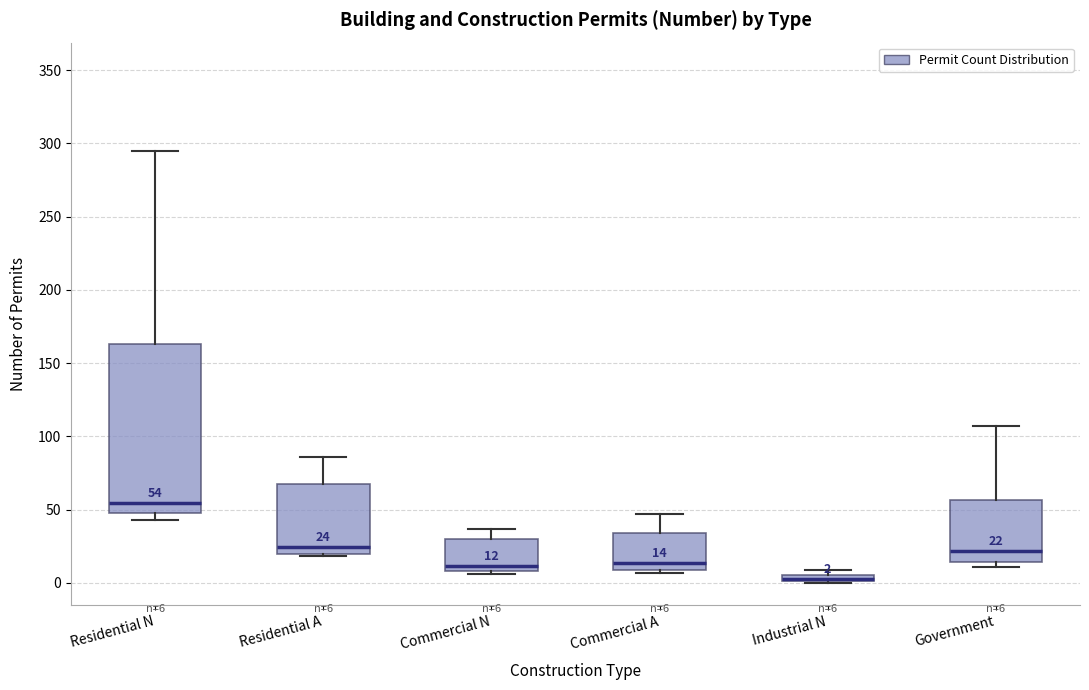

Comparing the boxes themselves (not the whiskers), which one is the tallest?

Residential N